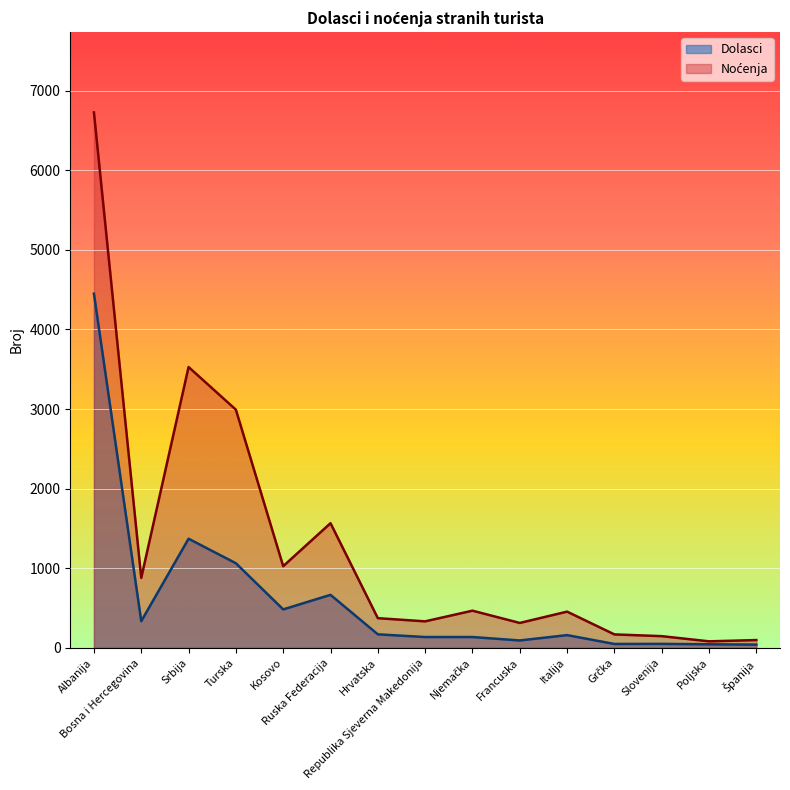

List the series in order of their overall mean, highest first.

Noćenja, Dolasci